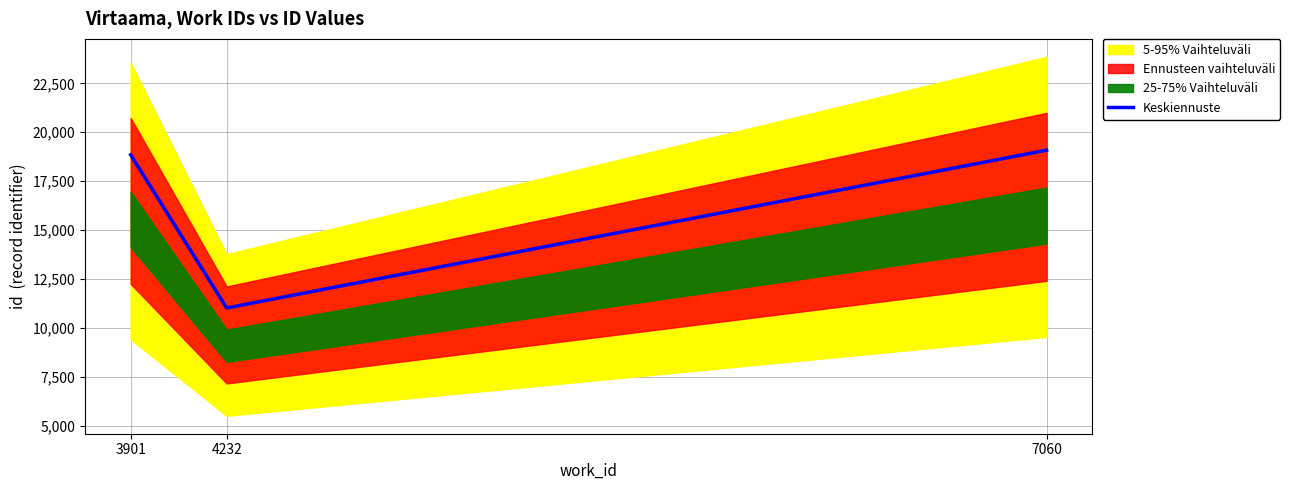

Which has a higher value, 3901 or 4232?

3901